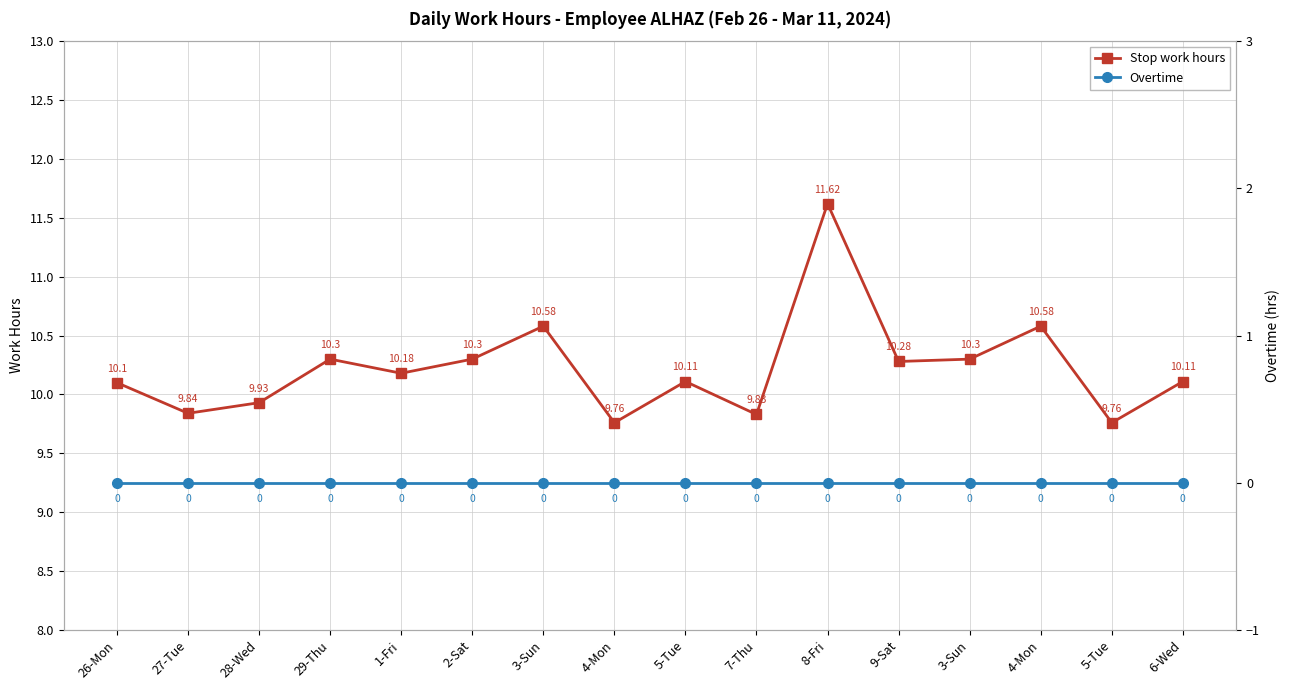

Is the value of Stop work hours at 8-Fri greater than the value of Overtime at 9-Sat?

Yes